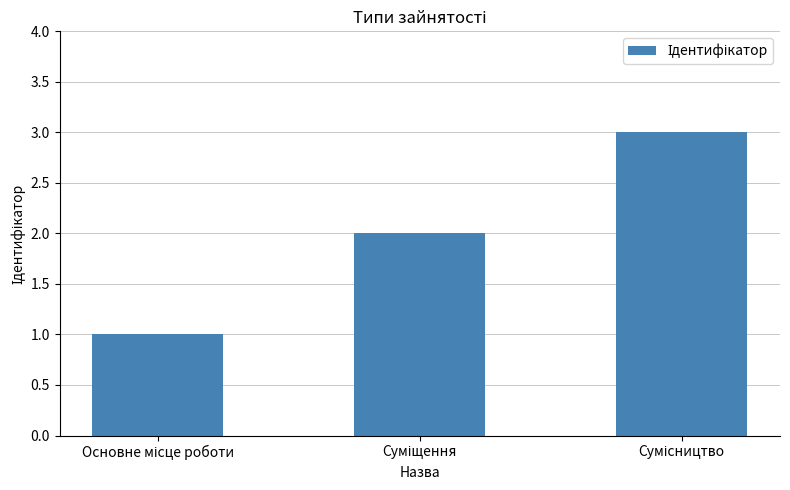

What is the sum of all values?

6